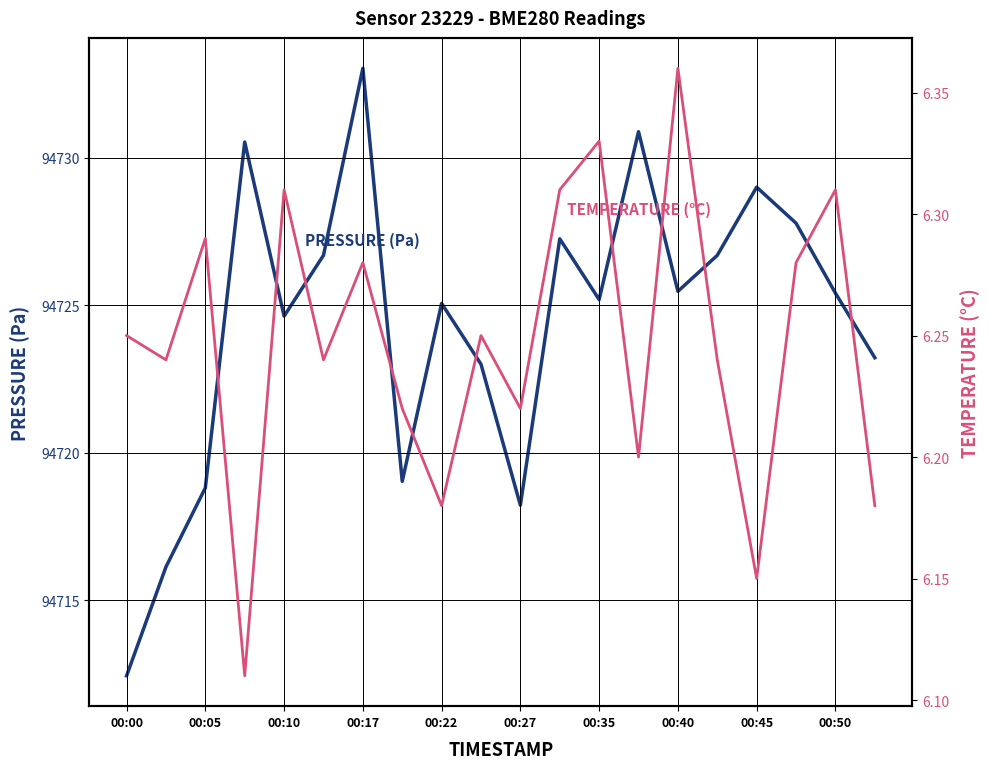

What are all the series names shown in the legend?

pressure, temperature